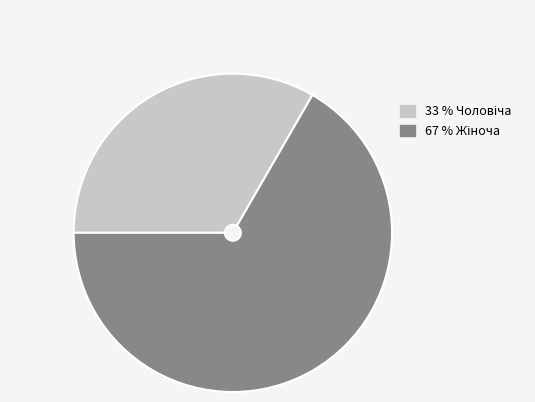

Does any single category account for the majority?

Yes